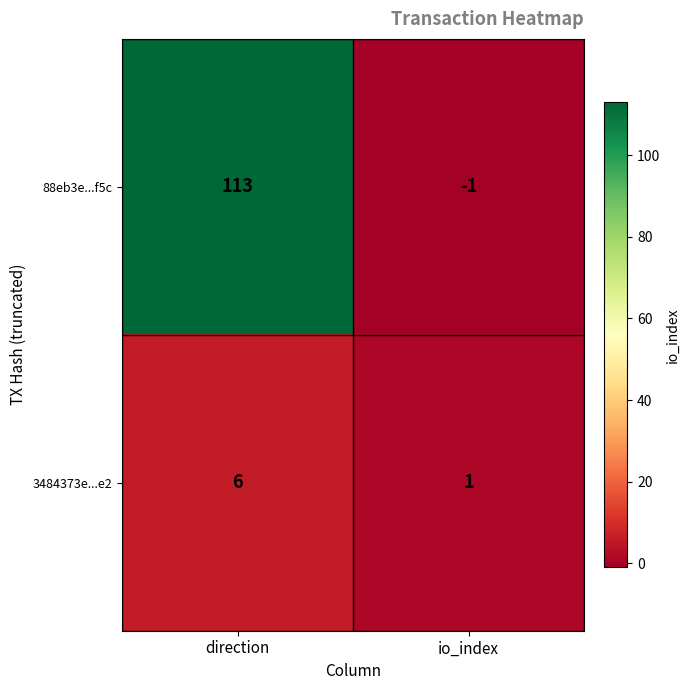

What is the smallest value displayed?

-1